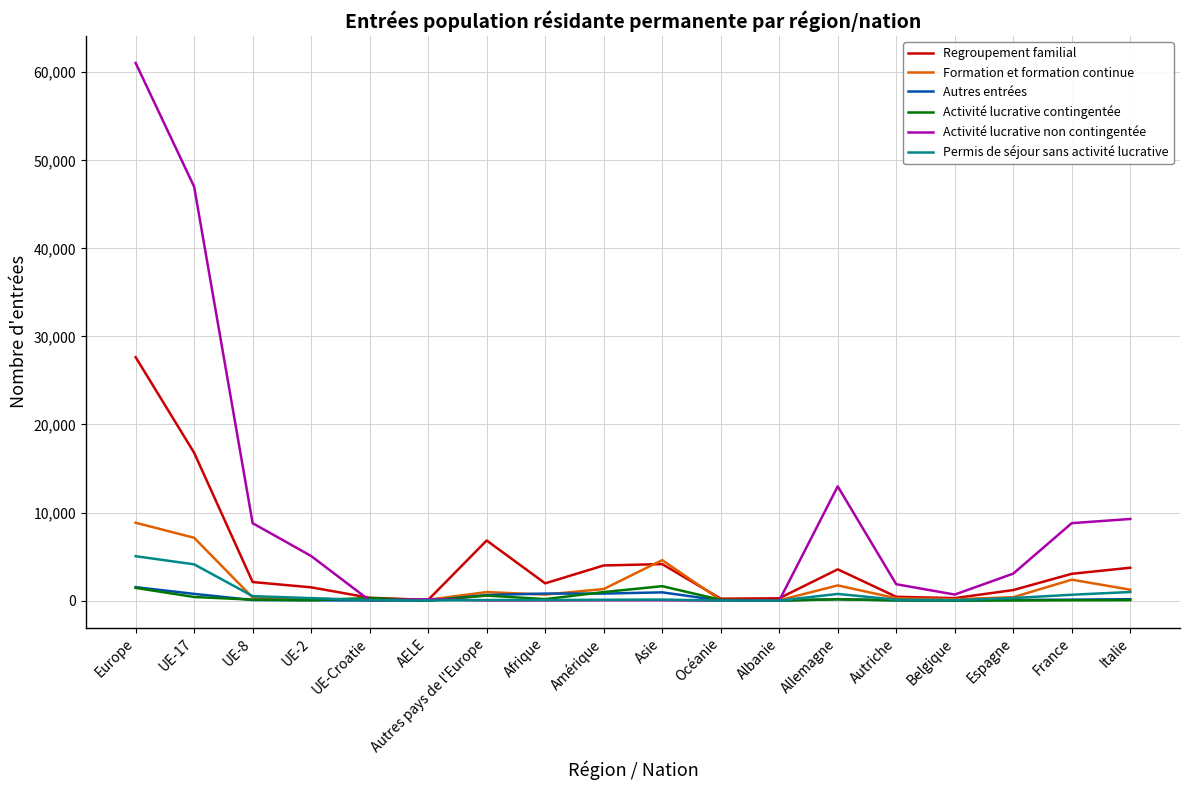

Which series has the widest spread of values?

Activité lucrative non contingentée